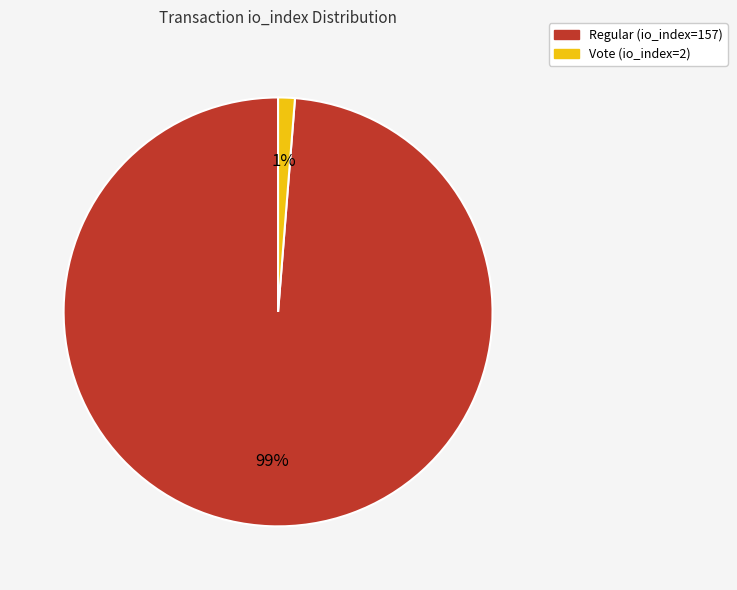

Count the number of slices in the pie.

2